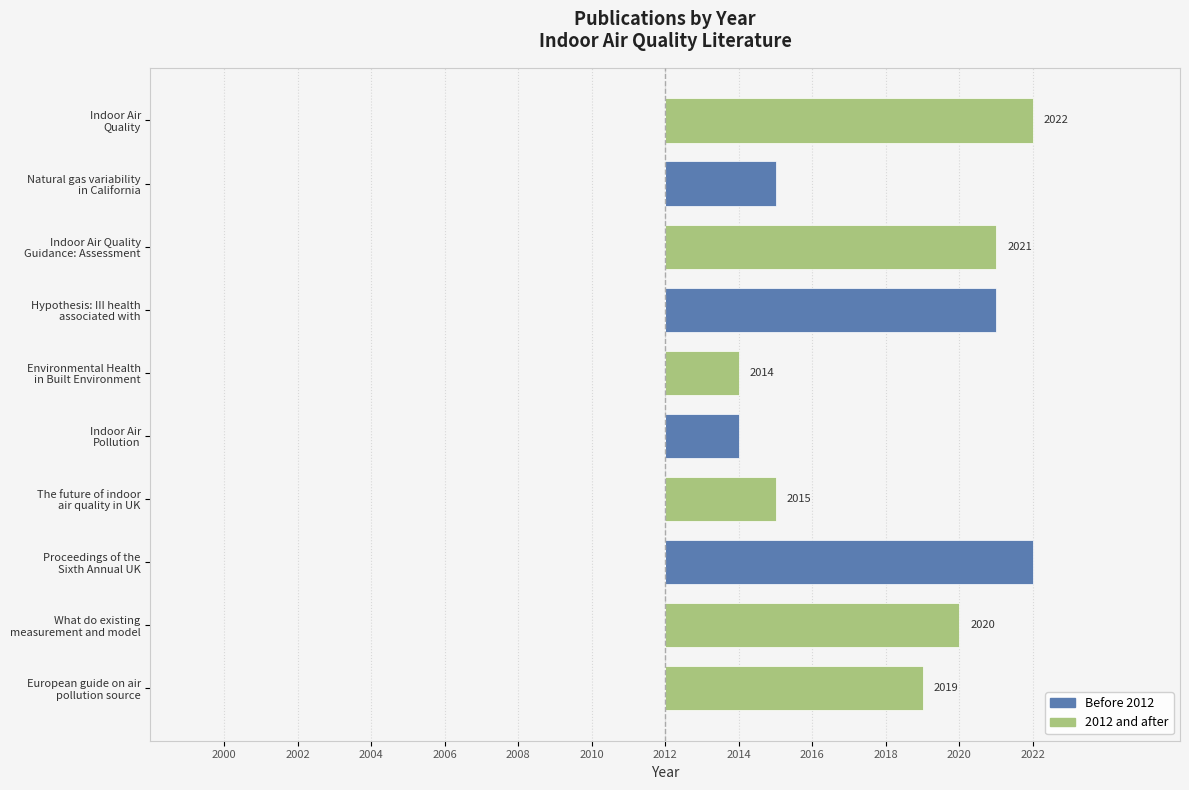

How many series are shown in this chart?

2